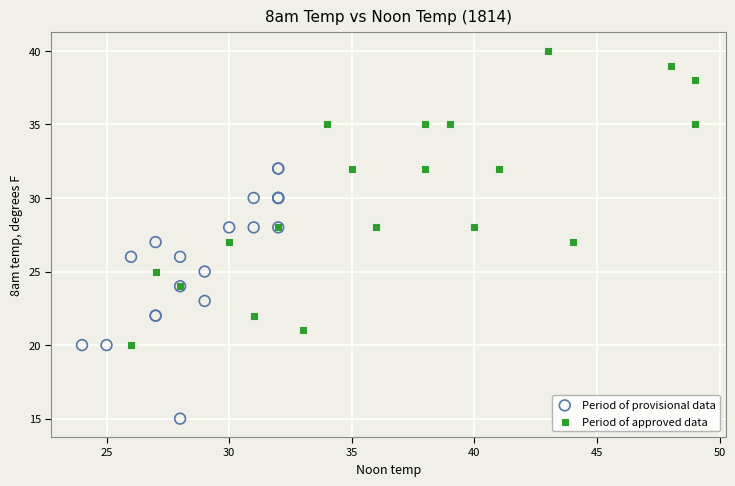

Which series has the widest spread of Y values?

Period of approved data